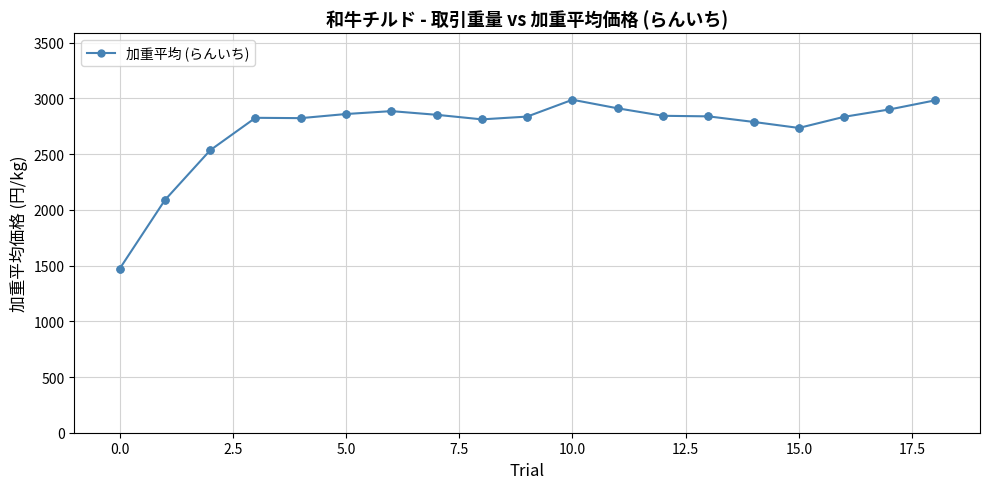

What is the smallest value displayed?

1471